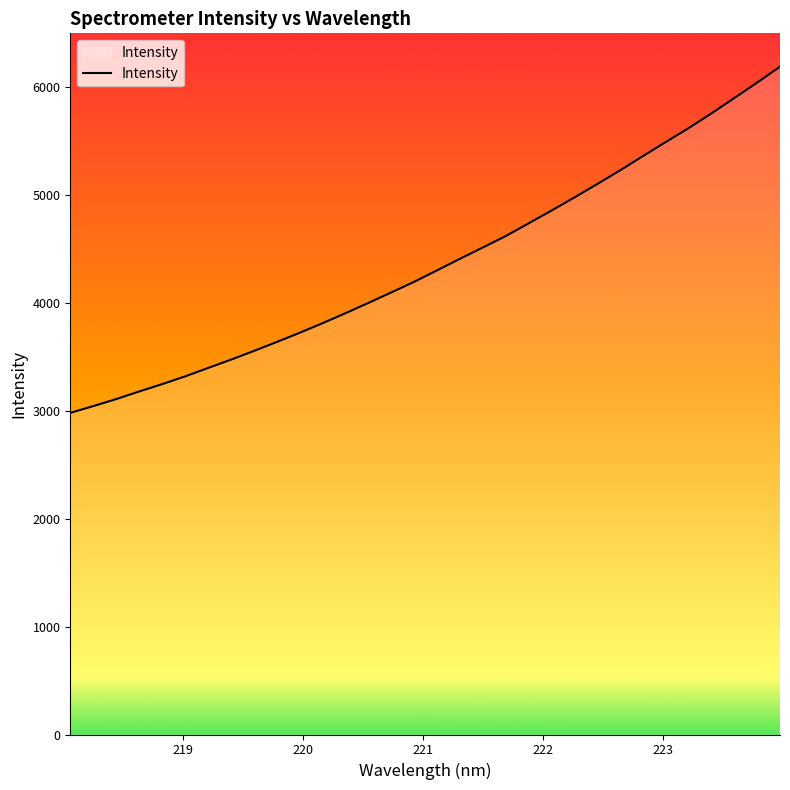

What is the minimum value shown in the chart?

2980.4